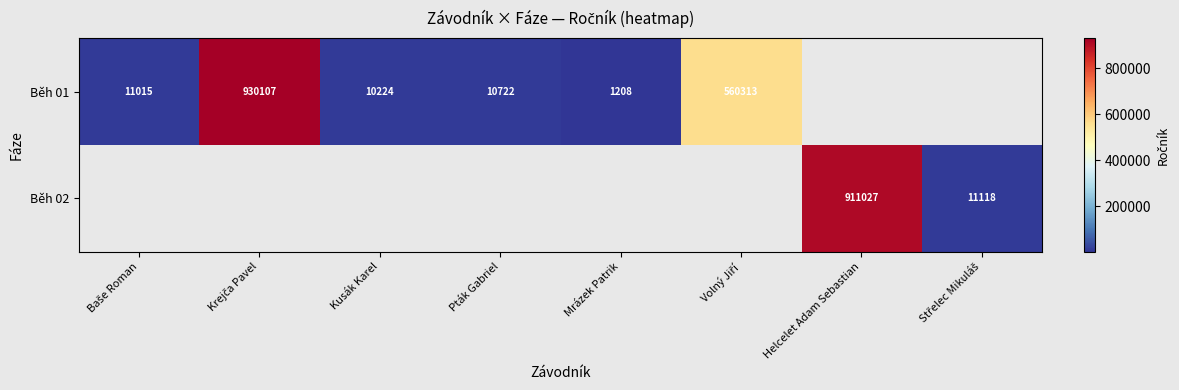

Between Baše Roman and Krejča Pavel, which is larger?

Krejča Pavel